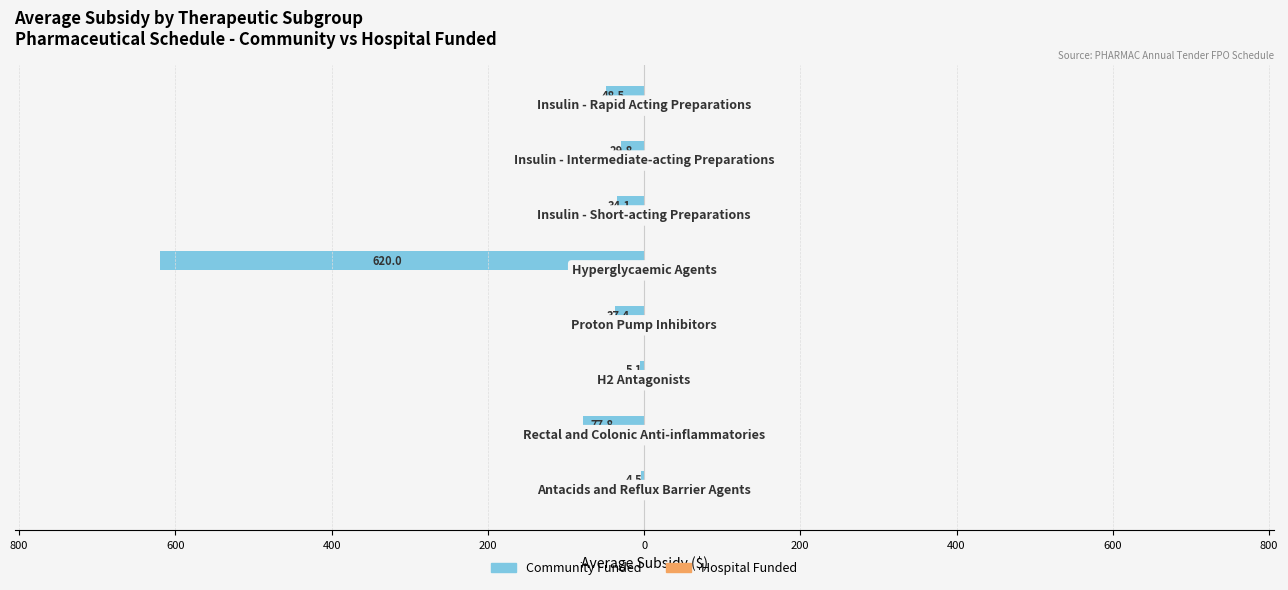

Are the bars horizontal?

Yes